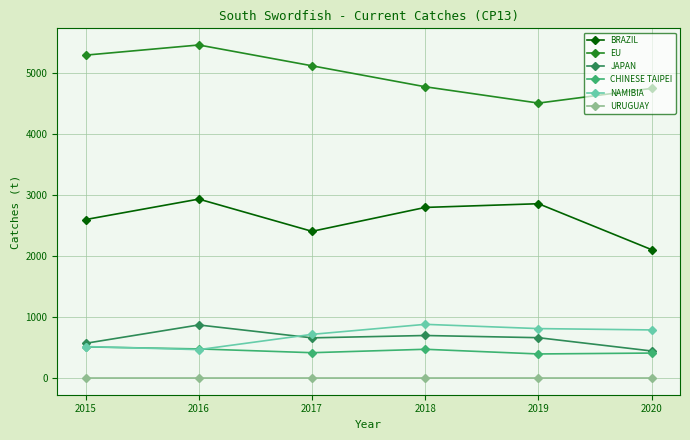

Which series has the largest total across all categories?

EU